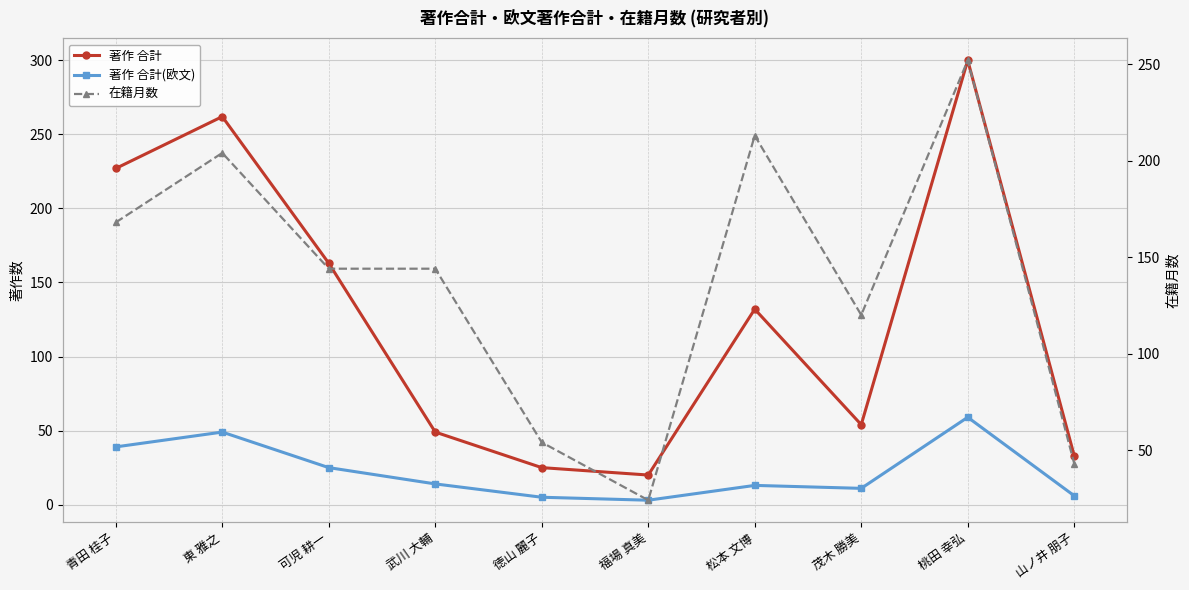

What is the difference between the 著作 合計(欧文) values at 松本 文博 and 桃田 幸弘?

46